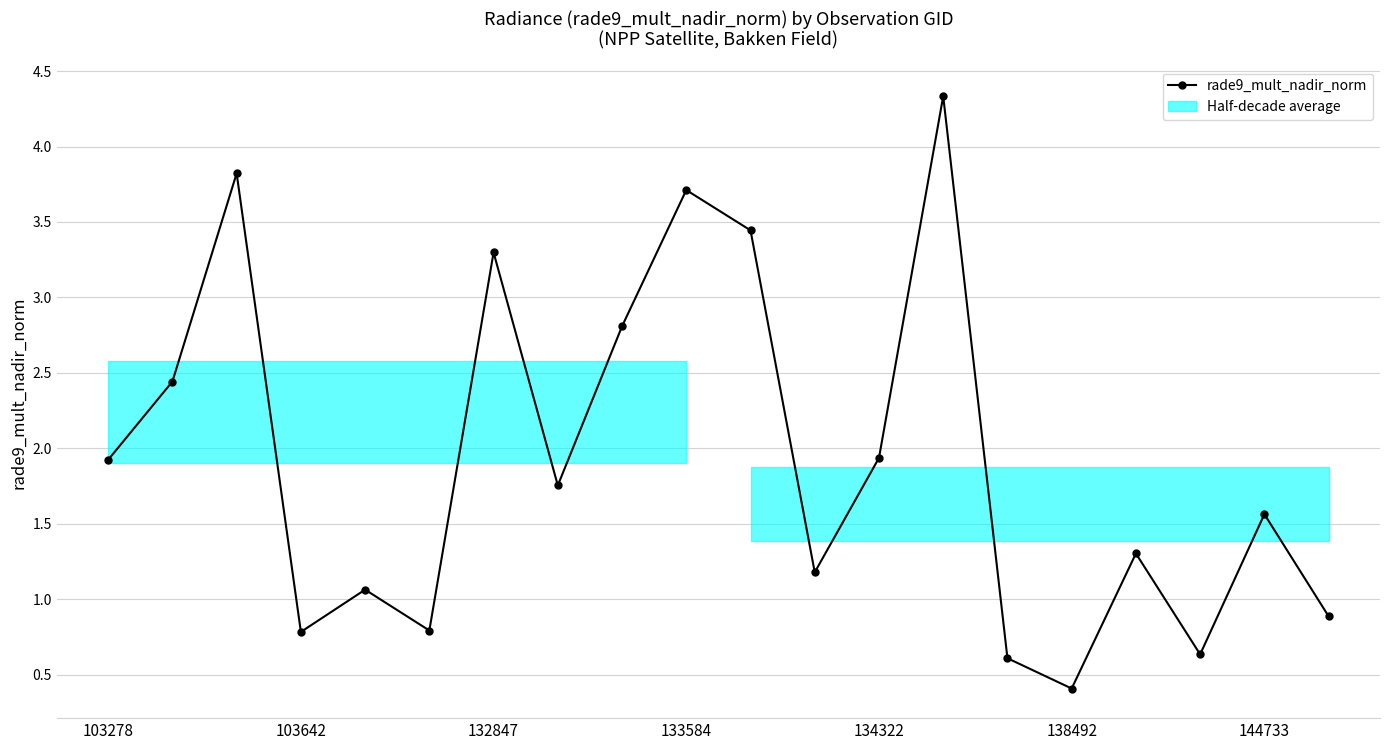

Approximately how many times larger is the value at 9 compared to 11?

3.2